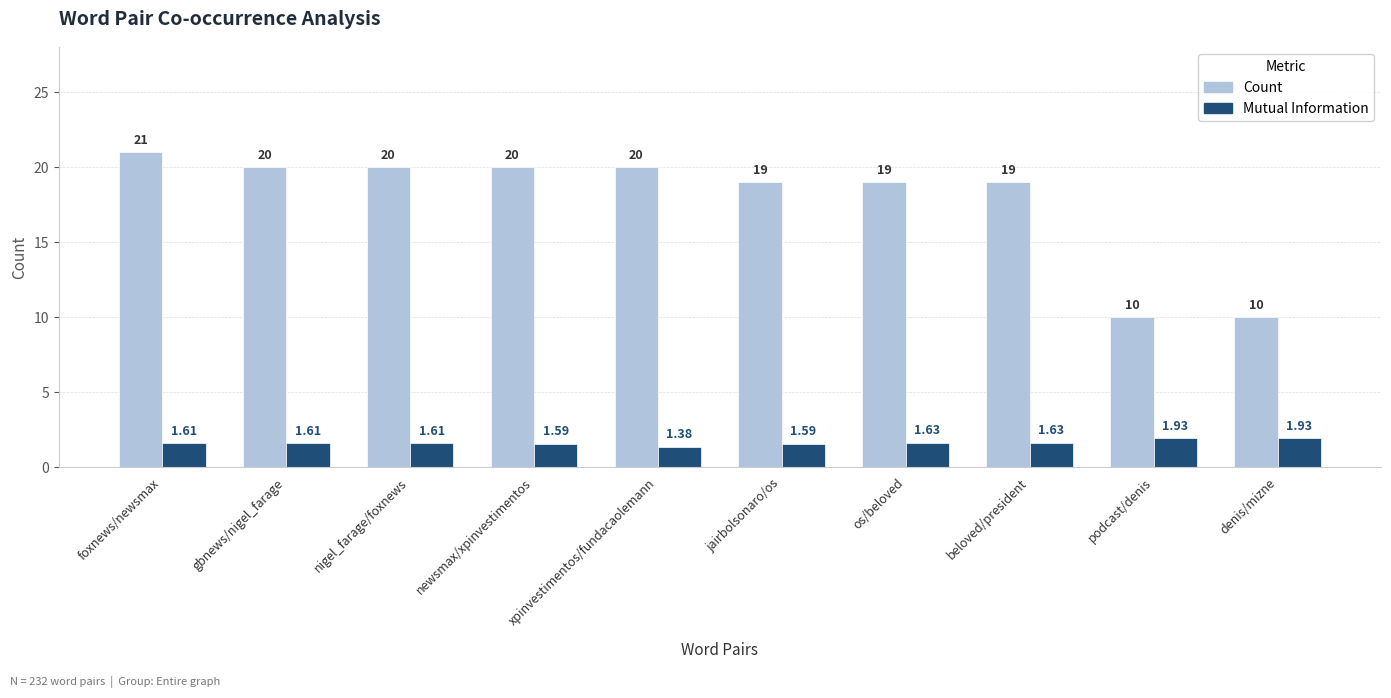

How many series are shown in this chart?

2